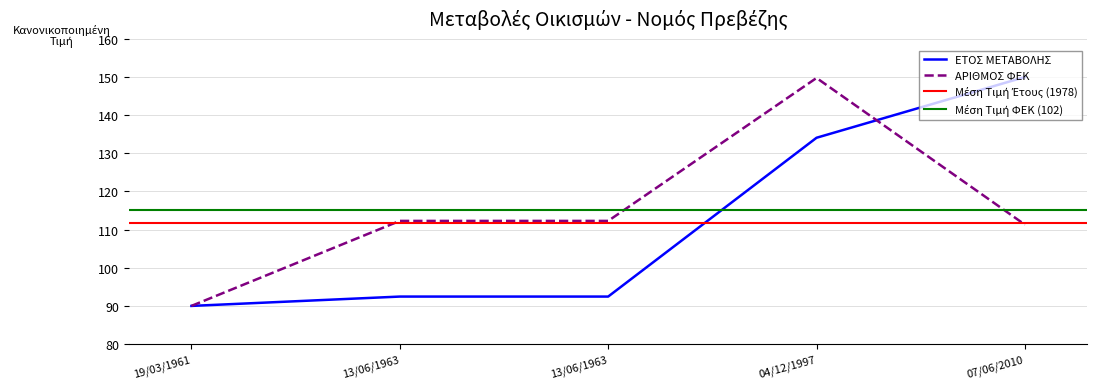

What is the maximum value for ΑΡΙΘΜΟΣ ΦΕΚ?

149.8